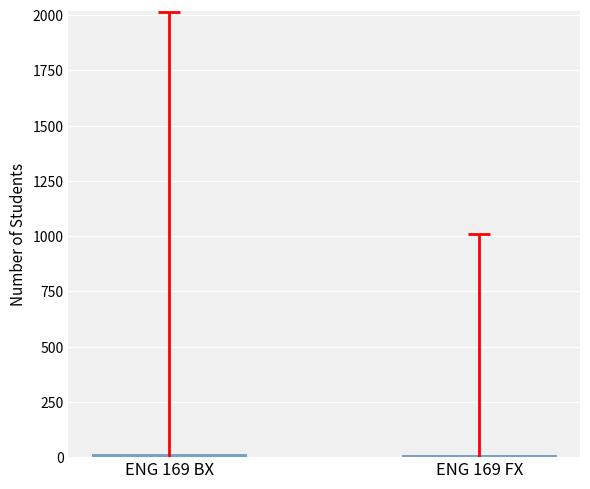

What is the sum of all values?

22